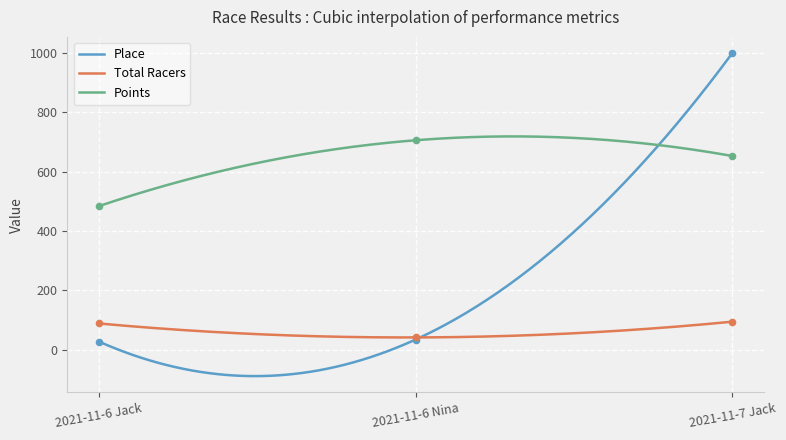

Is the value of Total Racers at 2021-11-7 Jack greater than the value of Place at 2021-11-7 Jack?

No